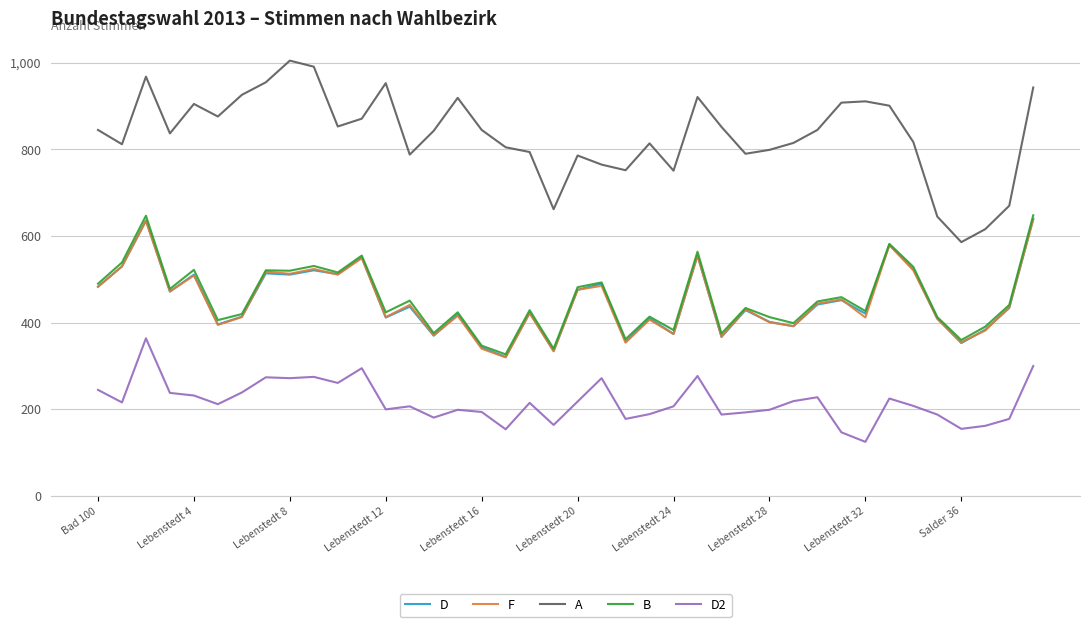

What is the maximum value for A?

1005